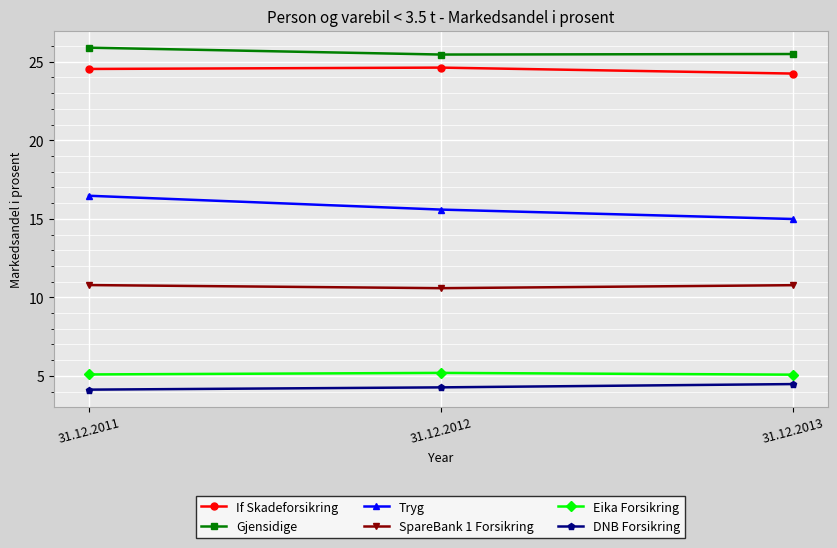

The DNB Forsikring series shows 1.2 at 31.12.2012. True or false?

False